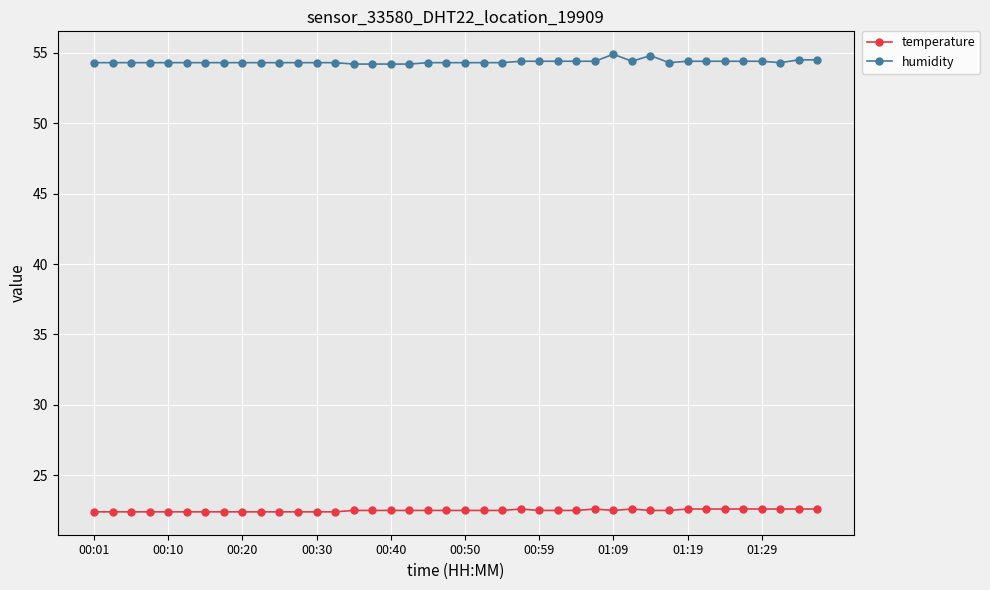

Rank the series by their maximum value, from highest to lowest.

humidity, temperature